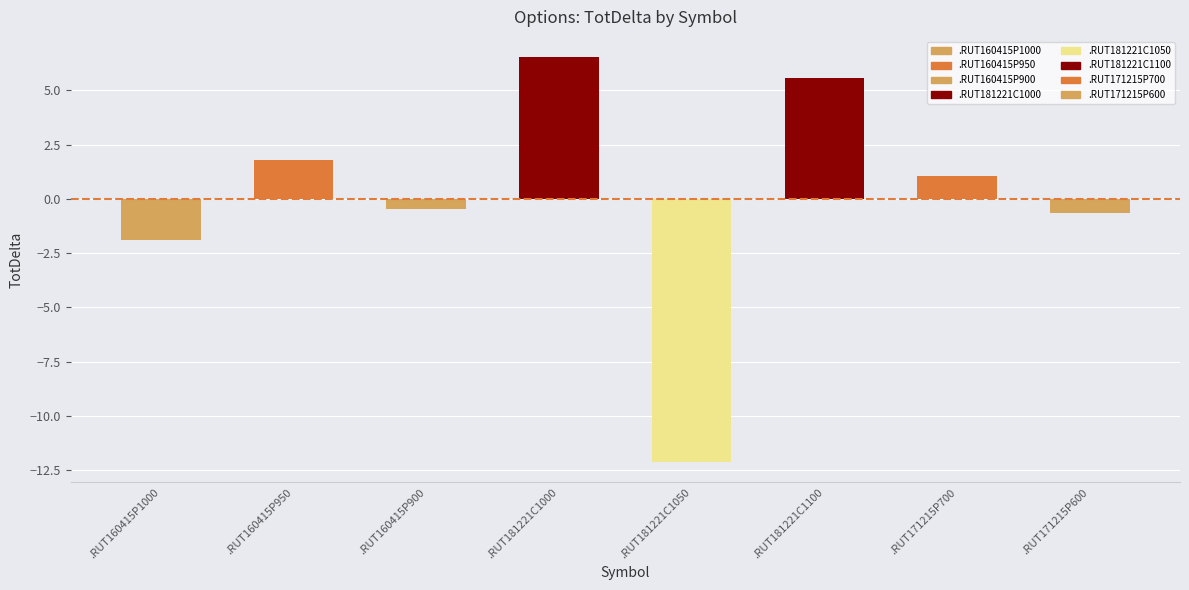

True or false: the data shows 1.8 at .RUT160415P950.

True